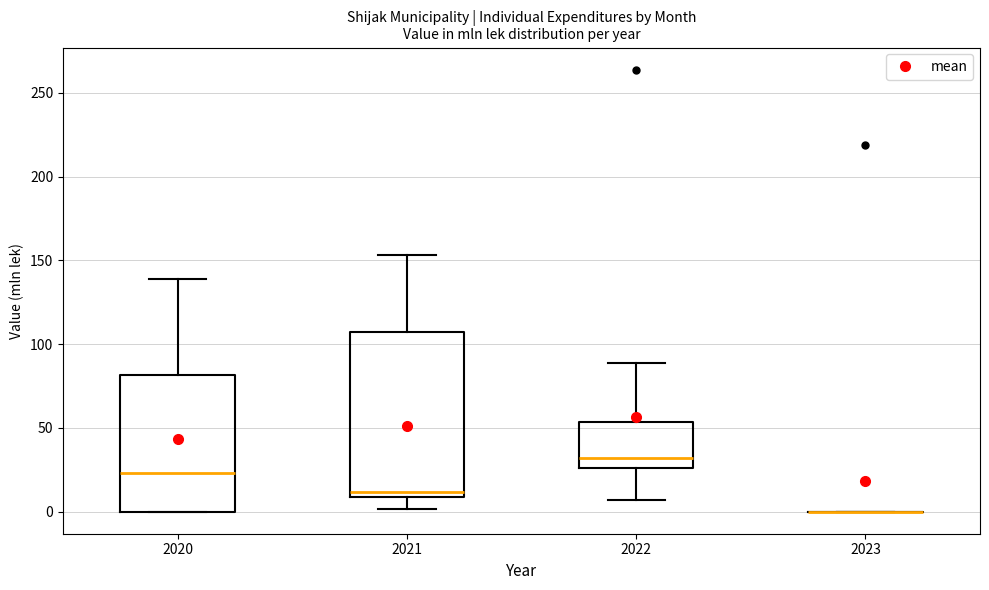

Which box is the tallest, from its lower edge to its upper edge?

2021